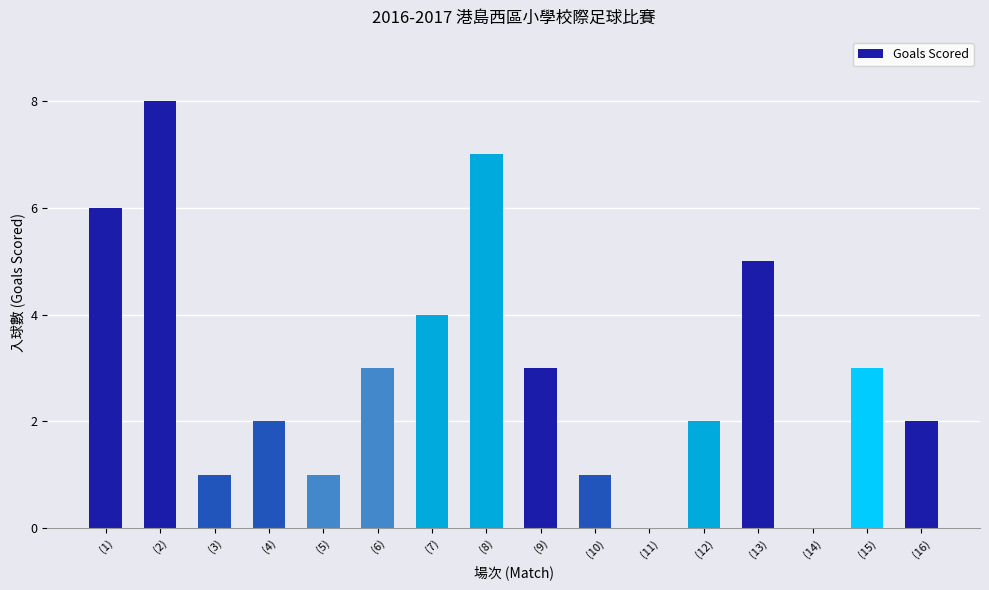

Where does the data first go above 3?

(1)